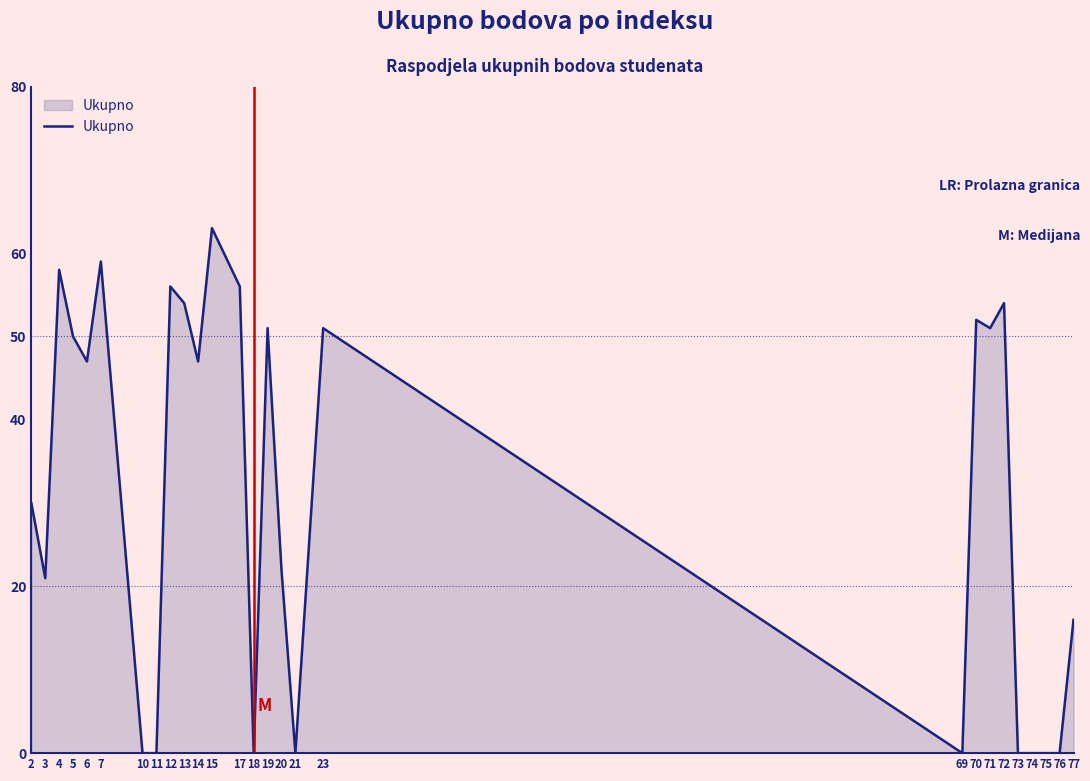

Where does the data first go above 47?

4